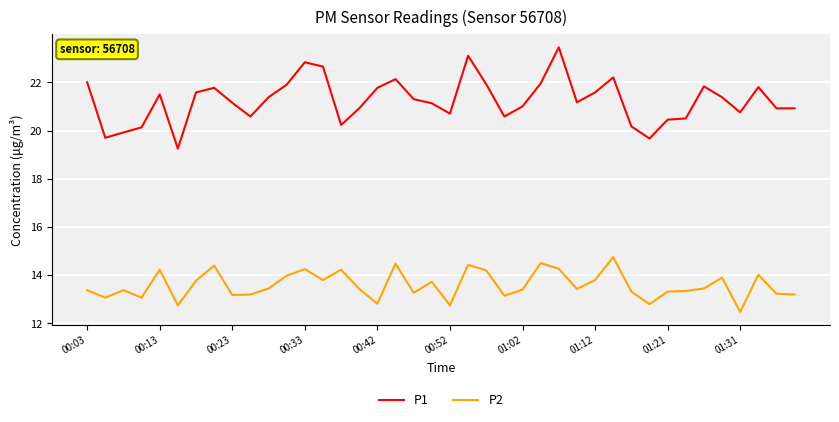

List the series in order of their overall mean, highest first.

P1, P2